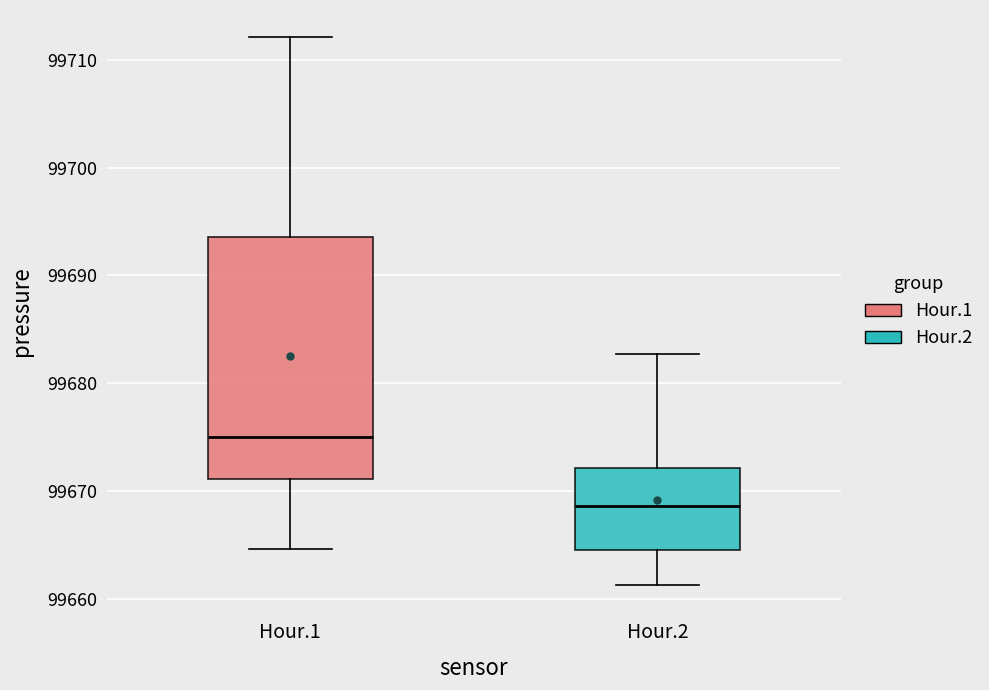

Reading left to right, read every box against the y-axis: the position of its median line, the range the box covers, and the ends of its whiskers. The values are not printed on the chart, so give them approximately, as read against the axis.

Hour.1: median 99675, box 99671 to 99694, whiskers 99665 to 99712
Hour.2: median 99669, box 99665 to 99672, whiskers 99661 to 99683